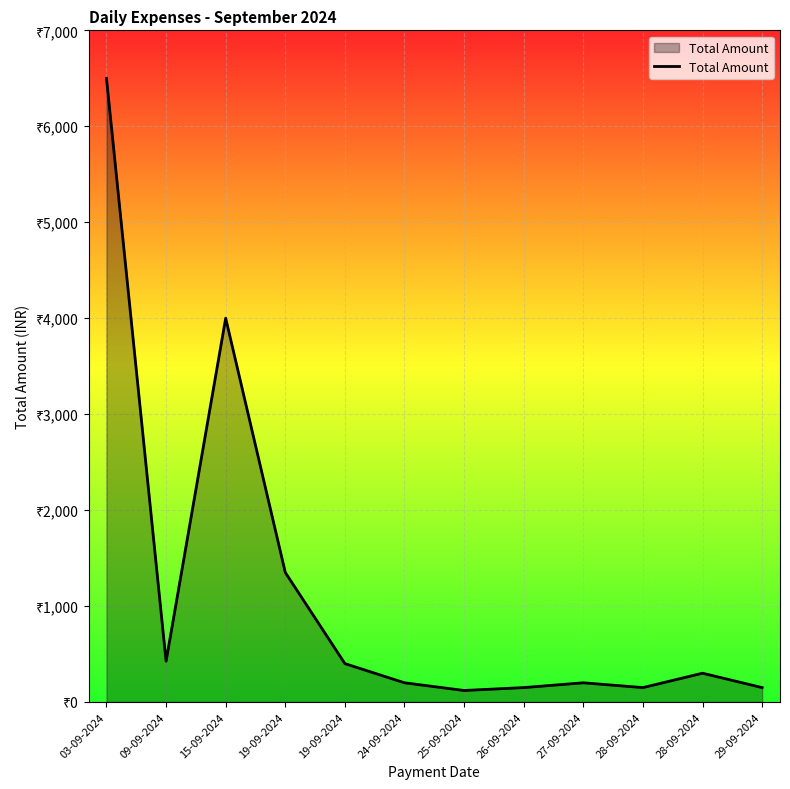

Does the chart display data point markers on the line(s)?

No